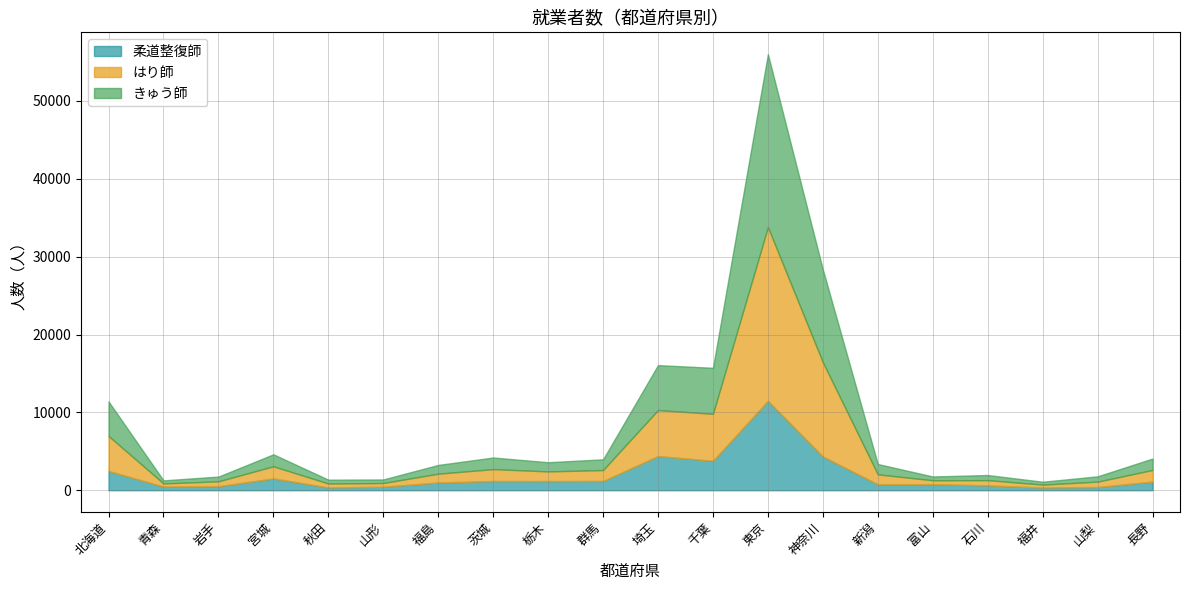

How many categories are shown in the chart?

20